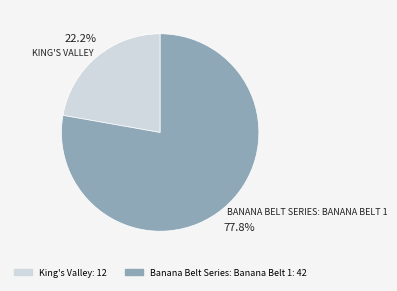

Approximately how many times larger is the value at King's Valley compared to Banana Belt Series: Banana Belt 1?

0.3